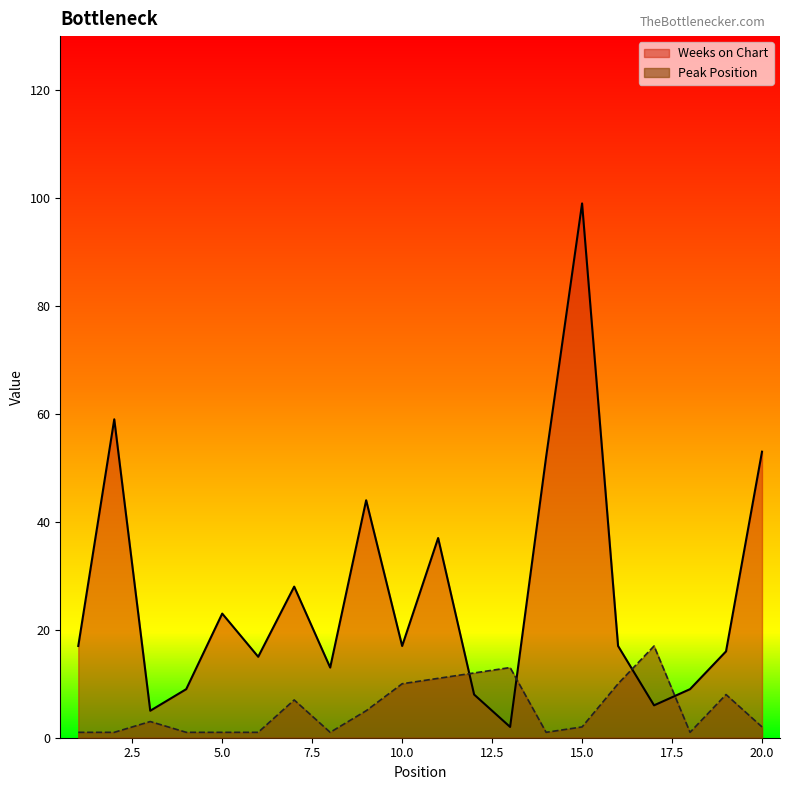

Where is the first local minimum for Peak Position?

8